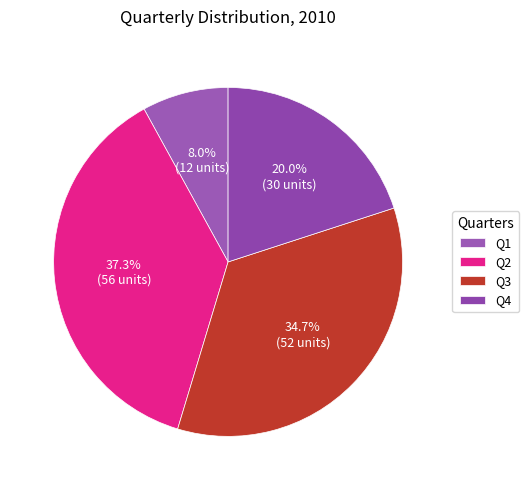

How many slices are in this pie chart?

4